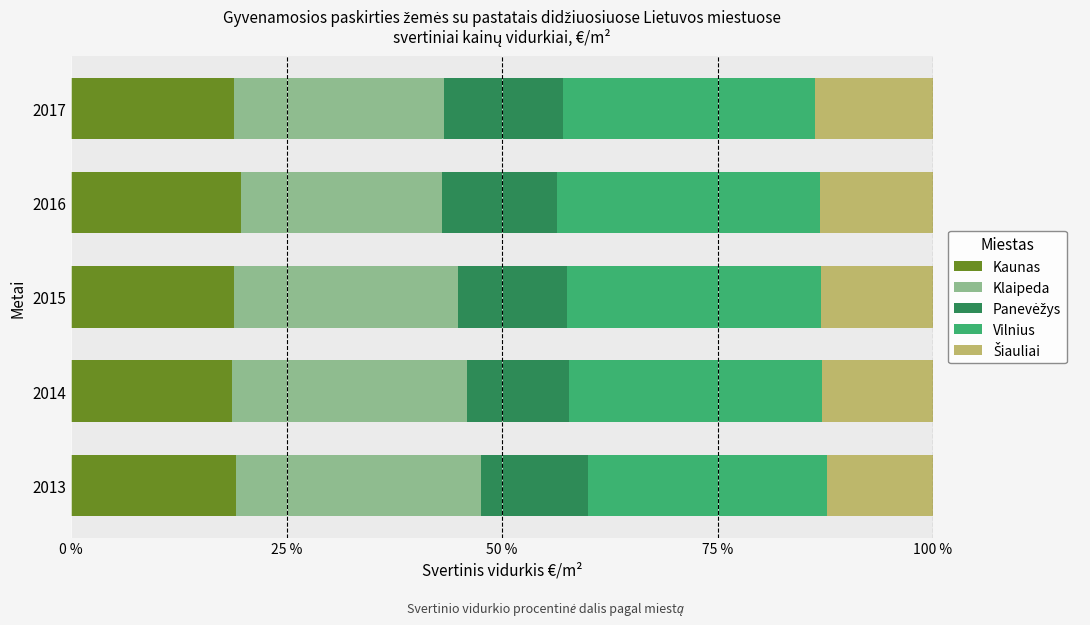

What is the total value across all series at 2016?

100.0